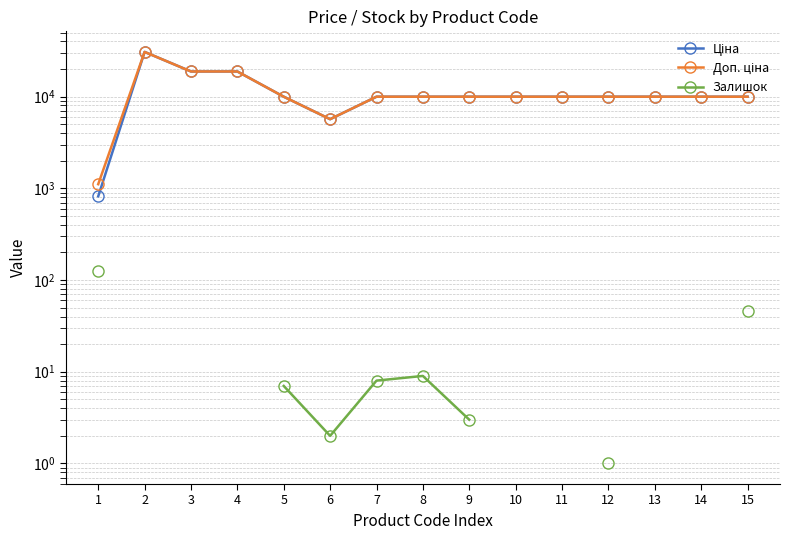

Is this an area chart (filled region under the line)?

No